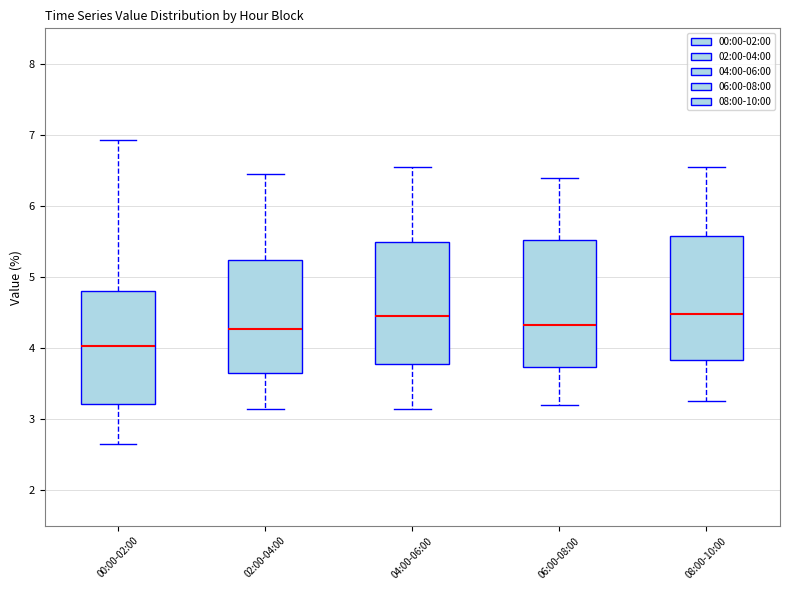

Reading left to right, transcribe this box plot: for each box, give where its median line is, the range the box spans, and where its two whiskers end, as read against the y-axis. The values are not printed on the chart, so give them approximately, as read against the axis.

00:00-02:00: median 4.0, box 3.2 to 4.8, whiskers 2.7 to 6.9
02:00-04:00: median 4.3, box 3.7 to 5.2, whiskers 3.2 to 6.5
04:00-06:00: median 4.5, box 3.8 to 5.5, whiskers 3.2 to 6.6
06:00-08:00: median 4.3, box 3.7 to 5.5, whiskers 3.2 to 6.4
08:00-10:00: median 4.5, box 3.8 to 5.6, whiskers 3.3 to 6.6